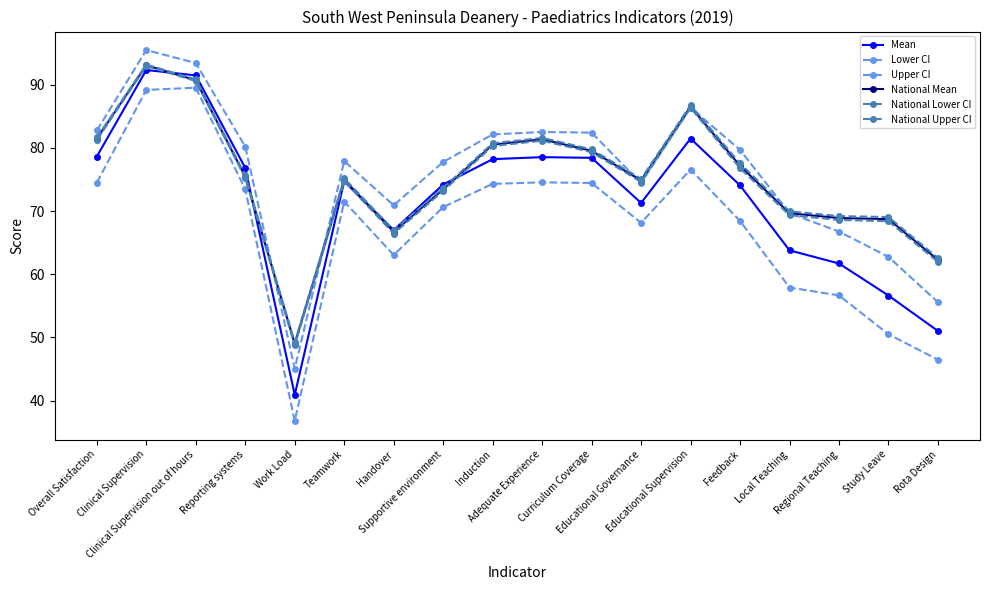

Is it true that National Mean equals 81.4 at Adequate Experience?

True